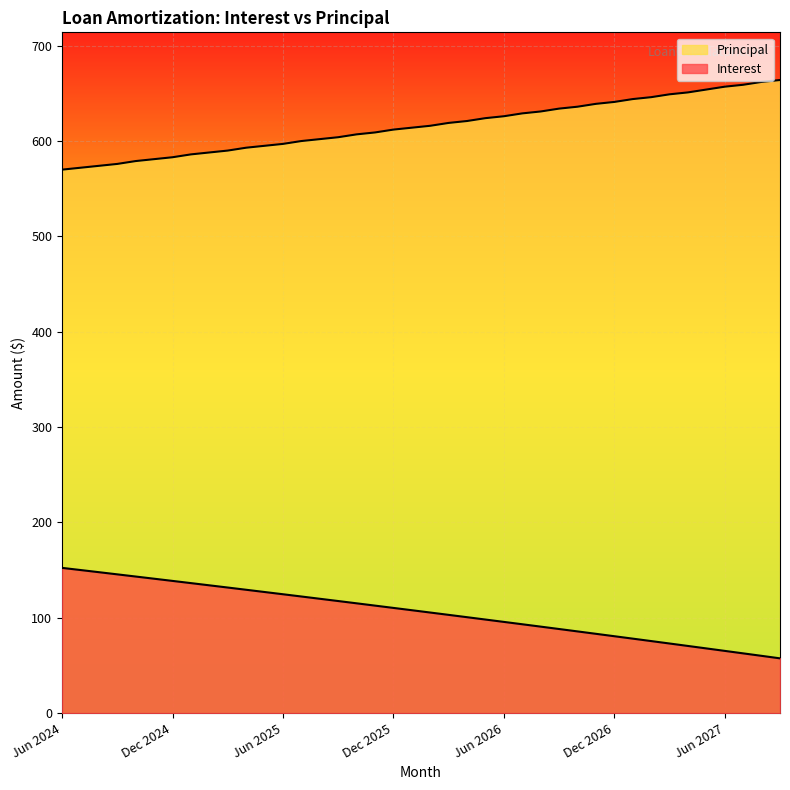

True or false: Principal and Interest cross at least once.

False